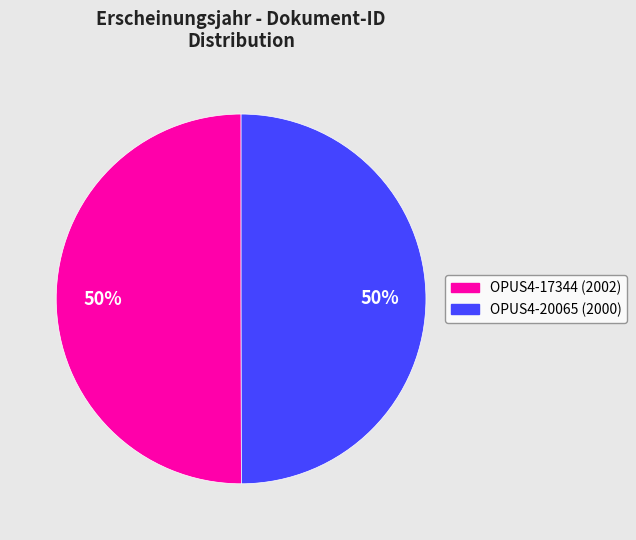

Approximately how many times larger is the value at OPUS4-17344 (2002) compared to OPUS4-20065 (2000)?

1.0